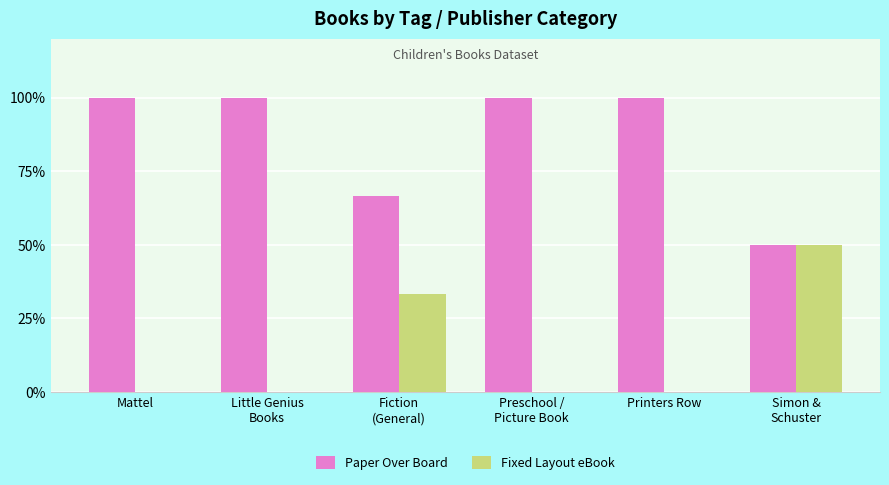

Are the bars grouped side by side (vs. stacked)?

Yes